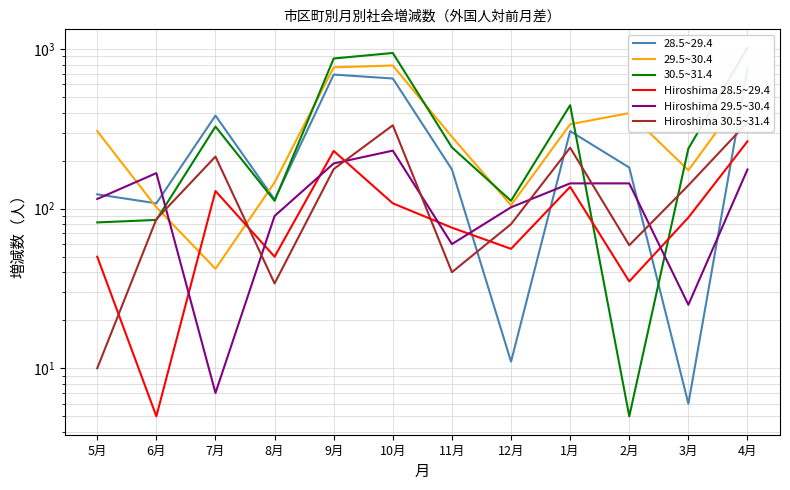

What is the difference between the highest and lowest values at 1月?

308